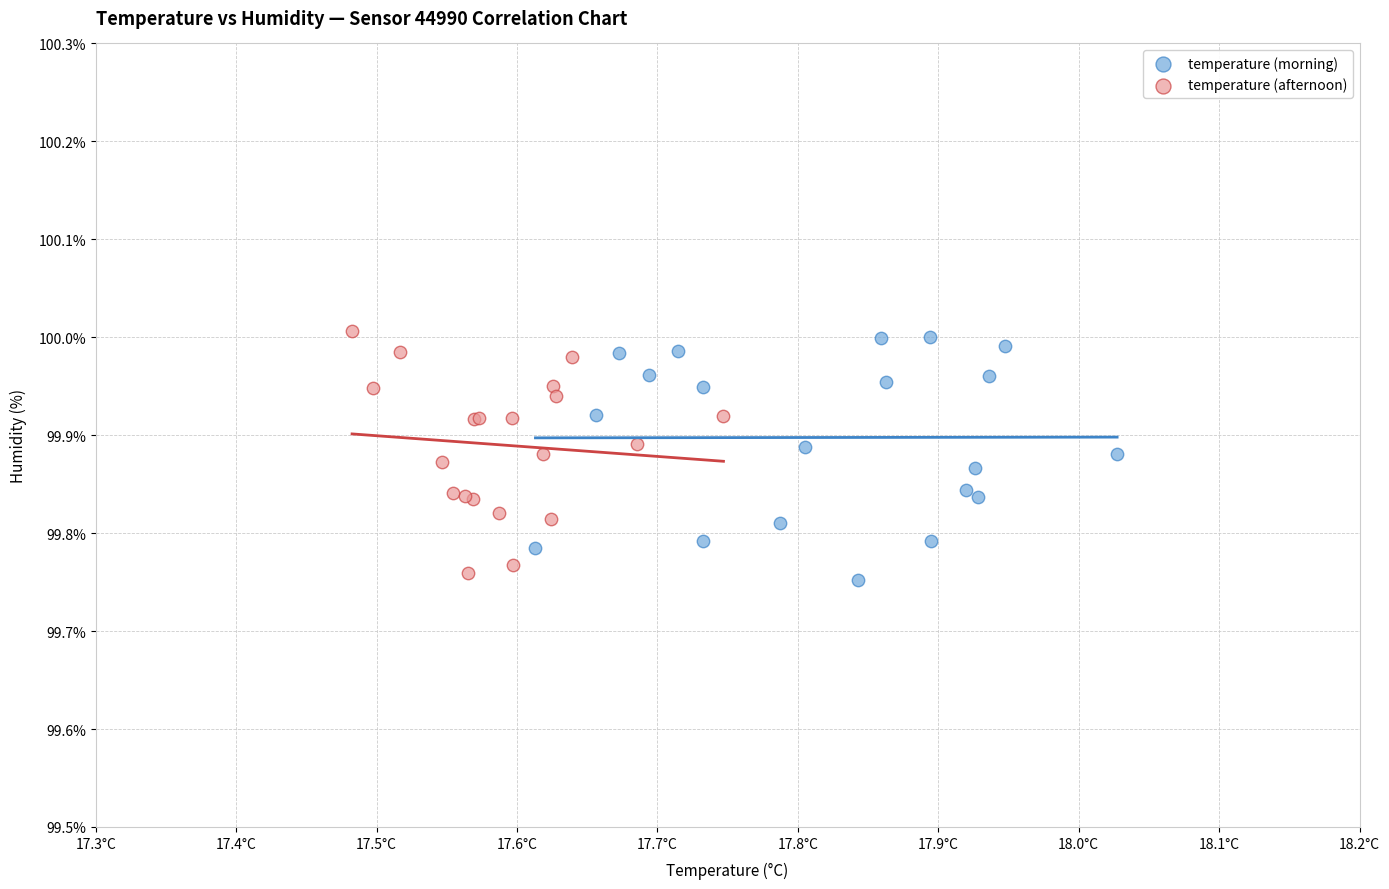

What are all the series names shown in the legend?

temperature (morning), temperature (afternoon)